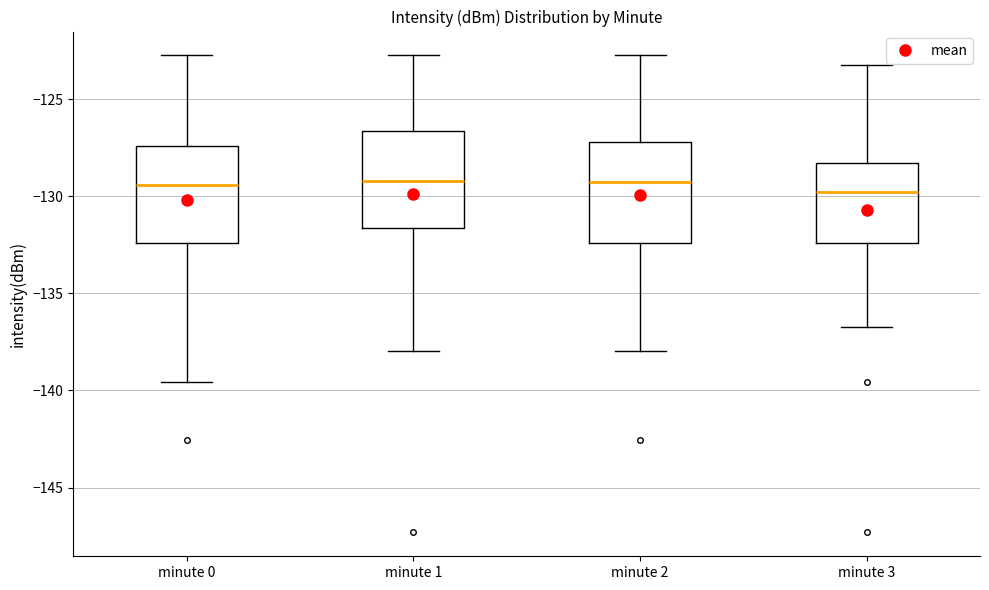

Reading left to right, read every box against the y-axis: the position of its median line, the range the box covers, and the ends of its whiskers. The values are not printed on the chart, so give them approximately, as read against the axis.

minute 0: median -129.5, box -132.5 to -127.5, whiskers -139.5 to -122.5
minute 1: median -129.0, box -131.5 to -126.5, whiskers -138.0 to -122.5
minute 2: median -129.0, box -132.5 to -127.0, whiskers -138.0 to -122.5
minute 3: median -130.0, box -132.5 to -128.5, whiskers -136.5 to -123.5